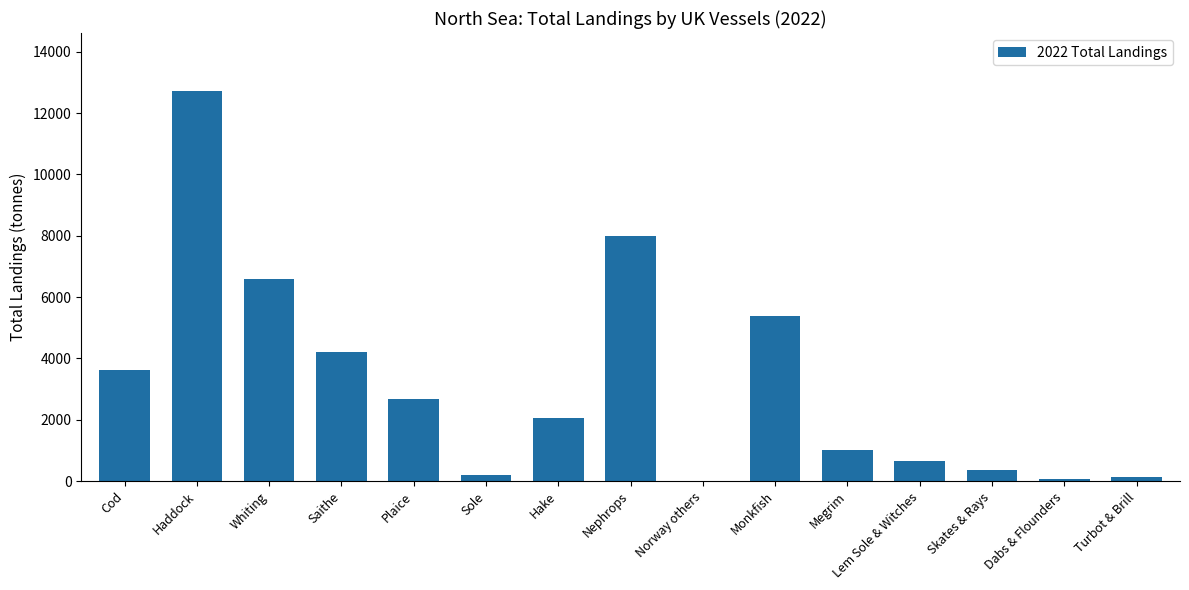

What is the sum of all values?

47669.6